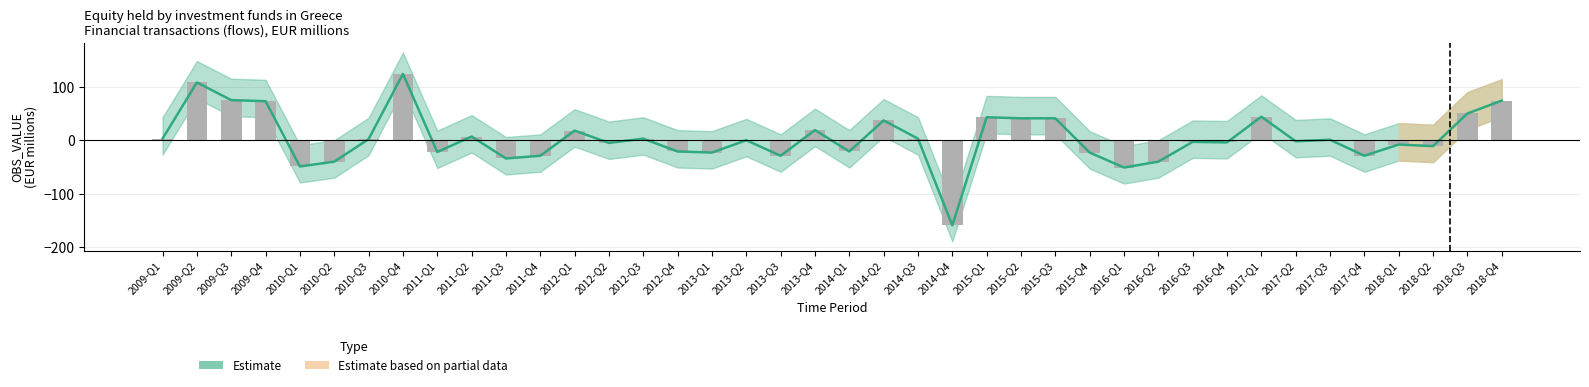

The value at 2011-Q2 is 2. True or false?

False